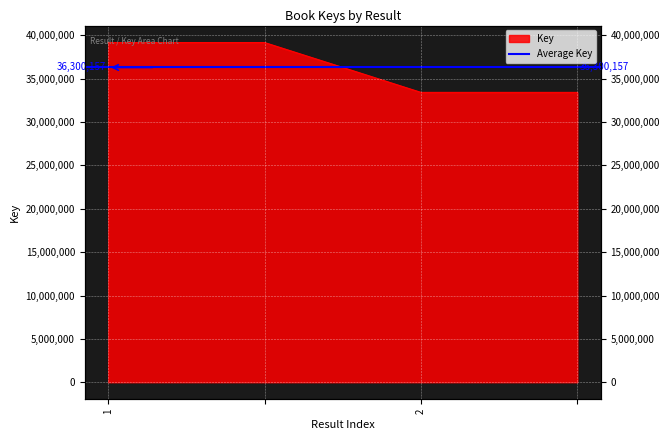

What is the smallest value displayed?

33425814